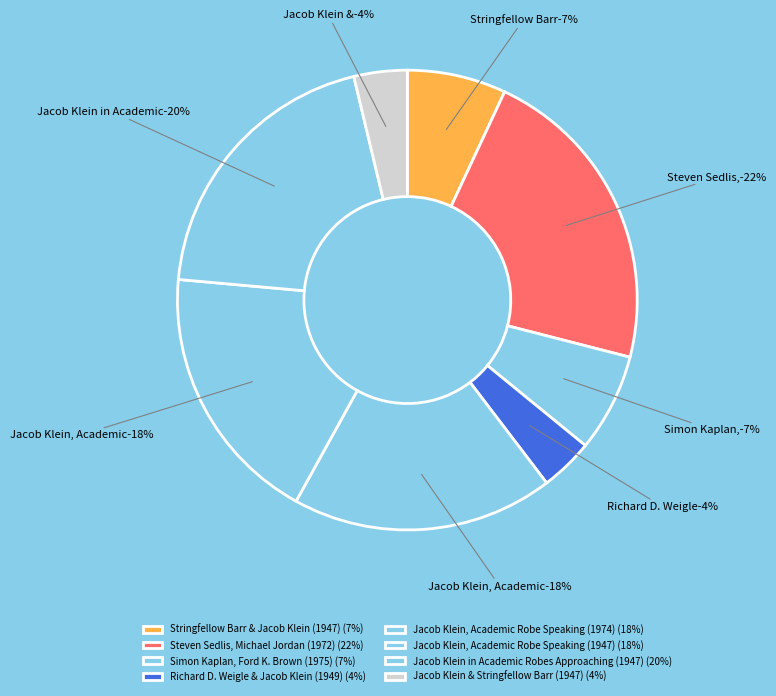

True or false: Steven Sedlis,
Michael Jordan (1972) accounts for 14% of the total.

False